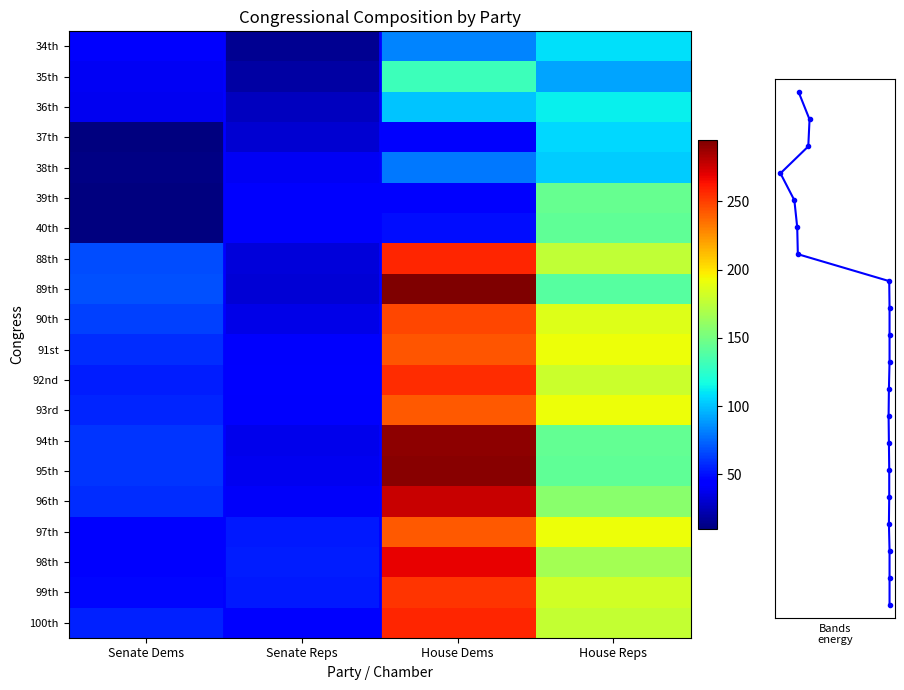

Is it true that 94th equals 291 at House Dems?

True